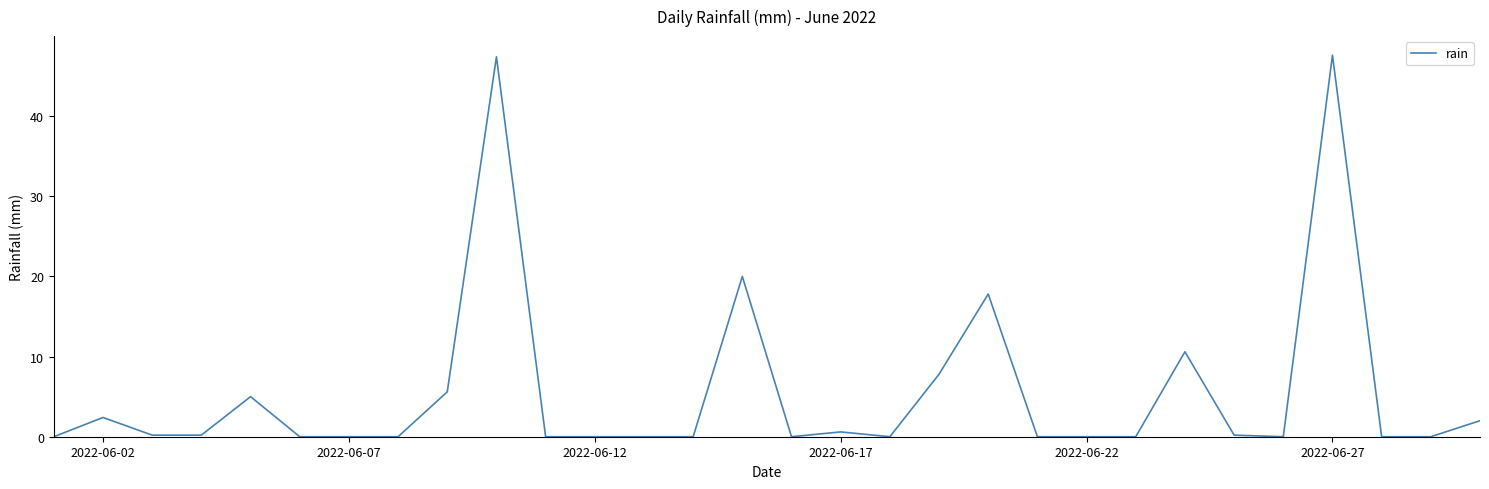

What is the difference between the maximum and minimum values?

47.6